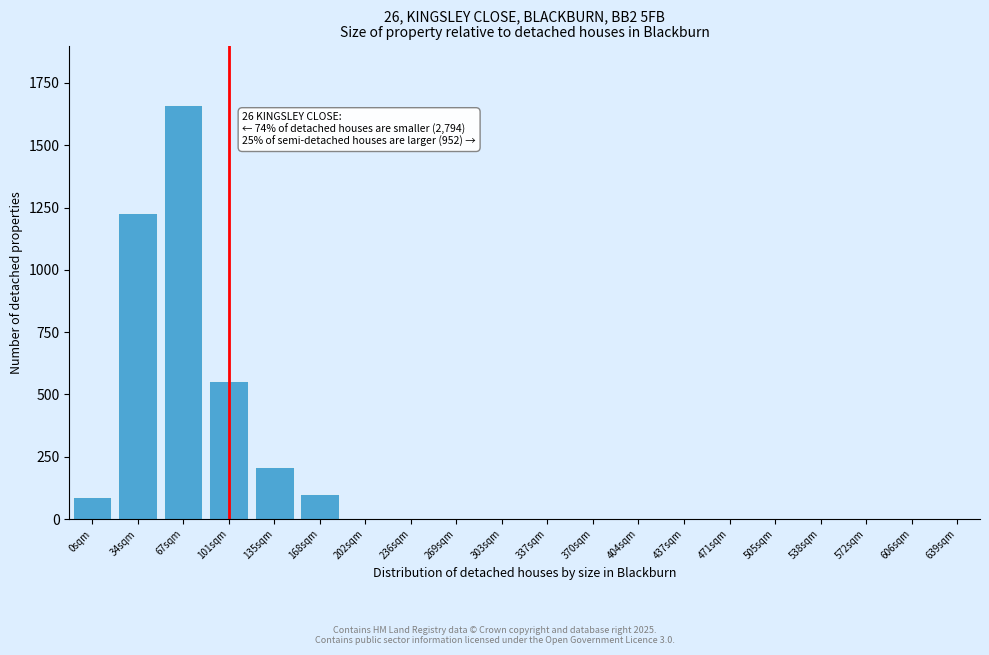

Reading right to left, extract all data points from this chart.

639sqm=0	606sqm=0	572sqm=0	538sqm=0	505sqm=0	471sqm=0	437sqm=0	404sqm=0	370sqm=0	337sqm=0	303sqm=0	269sqm=0	236sqm=0	202sqm=0	168sqm=100	135sqm=210	101sqm=555	67sqm=1660	34sqm=1228	0sqm=88